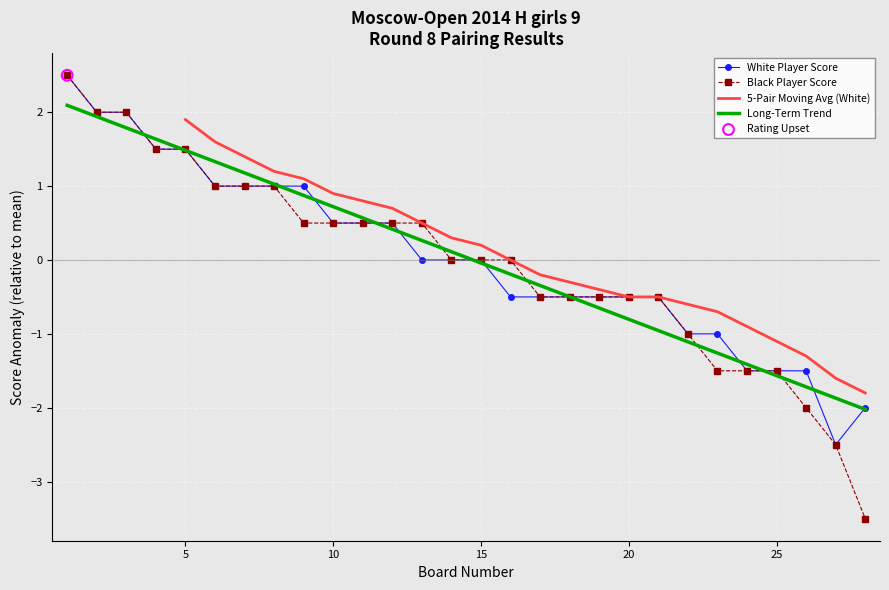

Which series reaches the maximum Y coordinate?

White Score